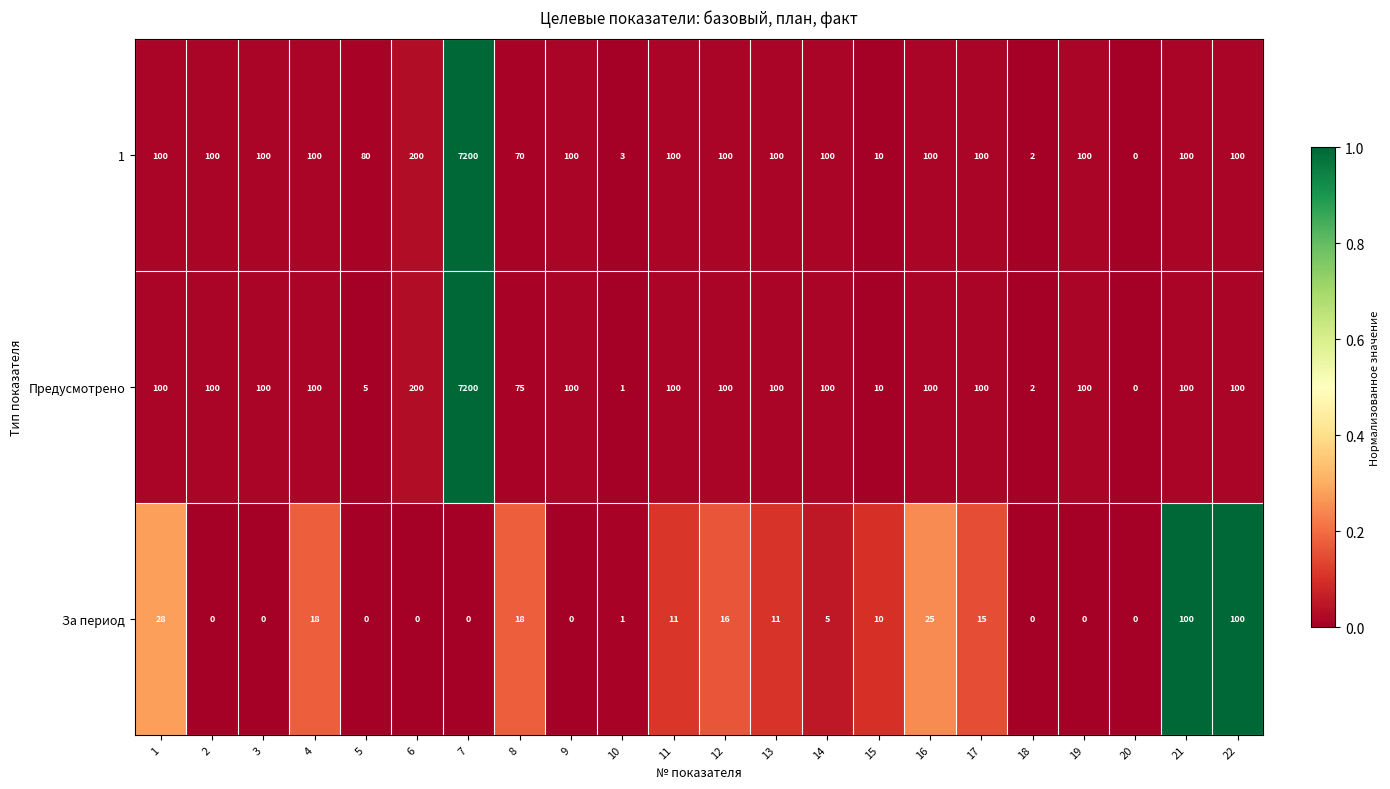

What is the difference between the highest and lowest values at 19?

100